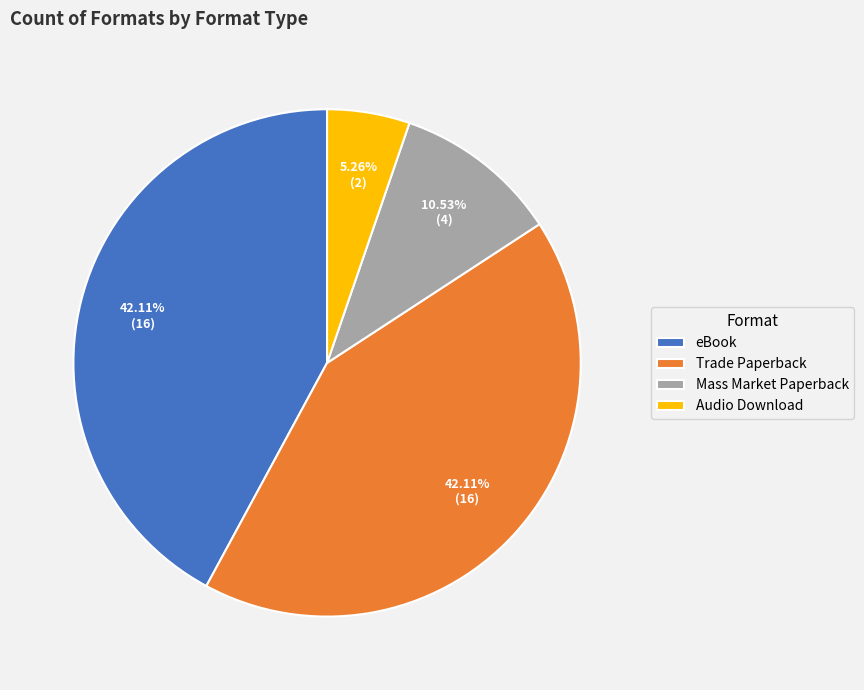

How many segments does this pie chart have?

4